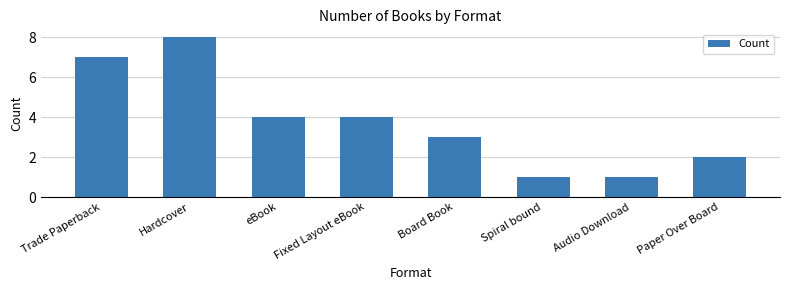

Between Board Book and Paper Over Board, which is larger?

Board Book